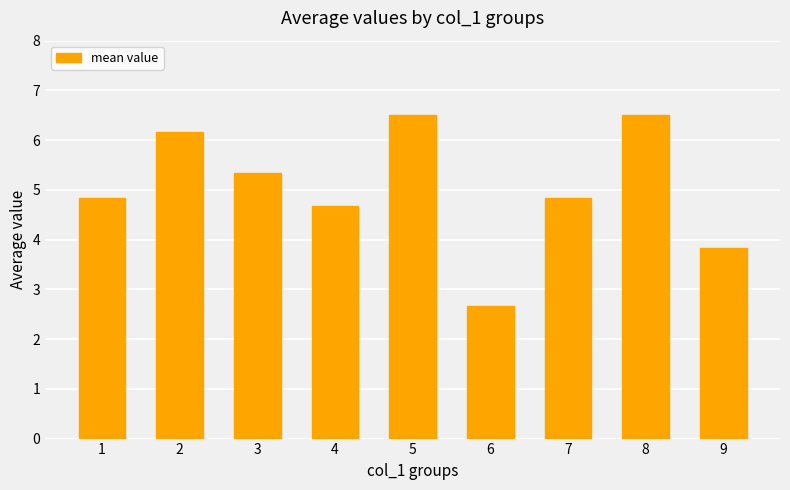

Is it true that the value at 2 is 6.2?

True